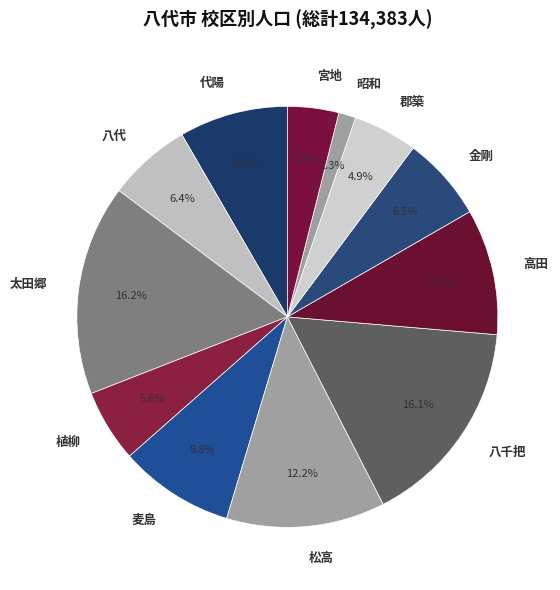

What is the smallest slice in the pie chart?

昭和